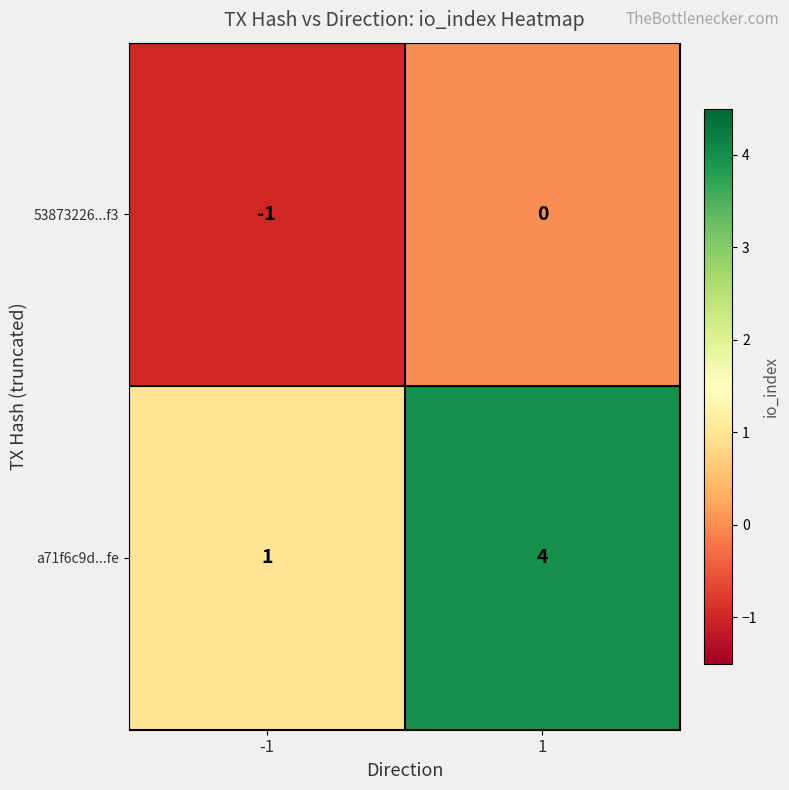

How many series are shown in this chart?

2